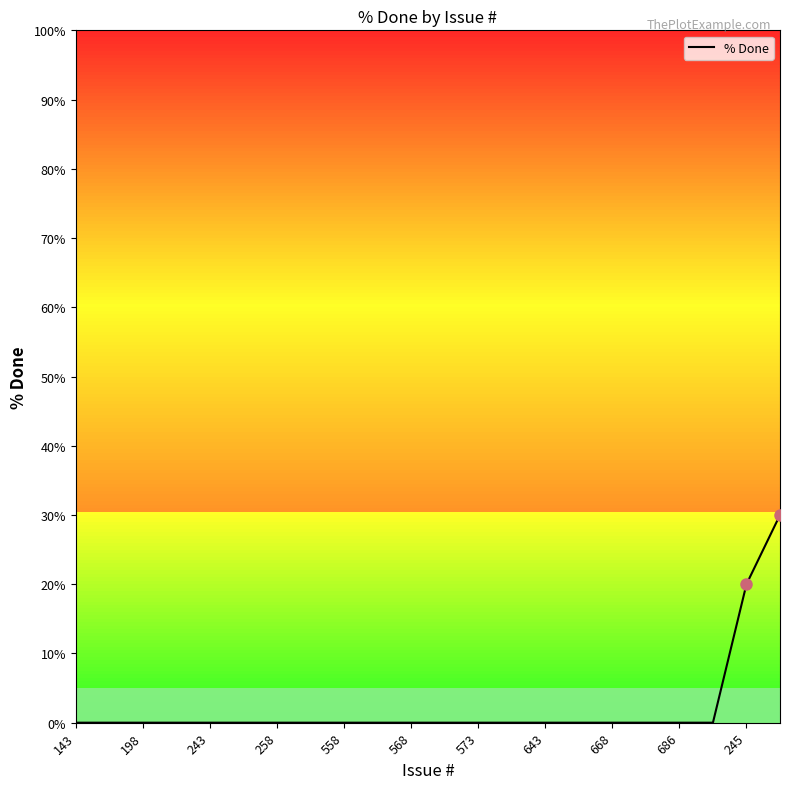

What is the difference between the maximum and minimum values?

30